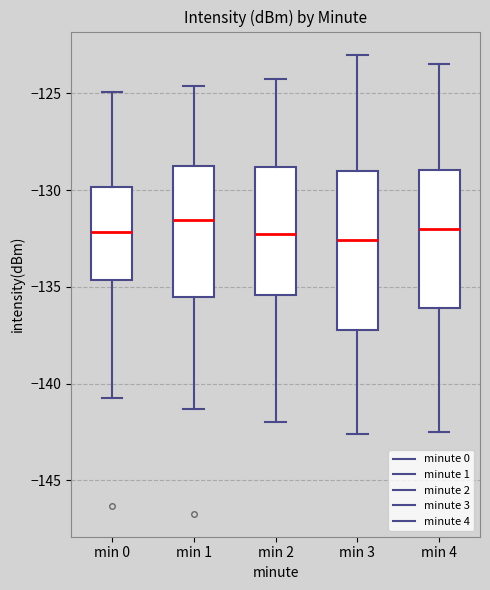

Where is the lower edge of the box for min 3 on the y-axis? The values are not printed on the chart, so give them approximately, as read against the axis.

-137.0